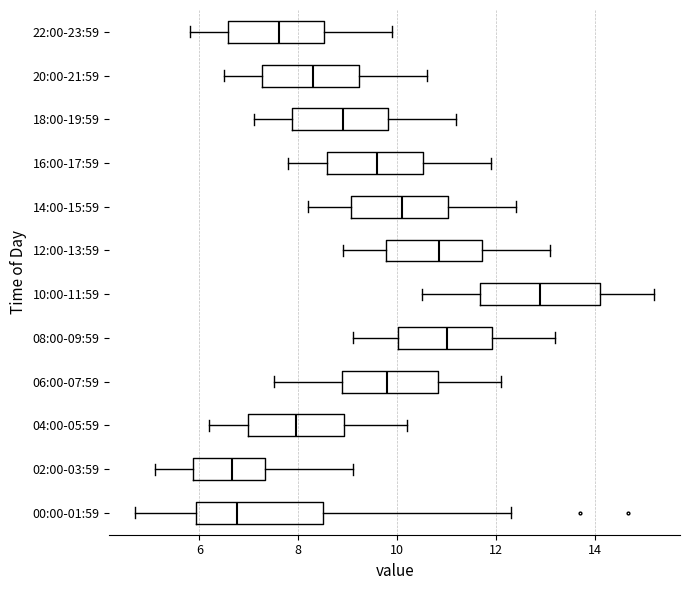

Reading bottom to top, transcribe this box plot: for each box, give where its median line is, the range the box spans, and where its two whiskers end, as read against the x-axis. The values are not printed on the chart, so give them approximately, as read against the axis.

00:00-01:59: median 6.8, box 6.0 to 8.6, whiskers 4.8 to 12.4
02:00-03:59: median 6.6, box 5.8 to 7.4, whiskers 5.2 to 9.2
04:00-05:59: median 8.0, box 7.0 to 9.0, whiskers 6.2 to 10.2
06:00-07:59: median 9.8, box 8.8 to 10.8, whiskers 7.6 to 12.2
08:00-09:59: median 11.0, box 10.0 to 12.0, whiskers 9.2 to 13.2
10:00-11:59: median 13.0, box 11.6 to 14.2, whiskers 10.6 to 15.2
12:00-13:59: median 10.8, box 9.8 to 11.8, whiskers 9.0 to 13.2
14:00-15:59: median 10.2, box 9.0 to 11.0, whiskers 8.2 to 12.4
16:00-17:59: median 9.6, box 8.6 to 10.6, whiskers 7.8 to 12.0
18:00-19:59: median 9.0, box 7.8 to 9.8, whiskers 7.2 to 11.2
20:00-21:59: median 8.4, box 7.2 to 9.2, whiskers 6.6 to 10.6
22:00-23:59: median 7.6, box 6.6 to 8.6, whiskers 5.8 to 10.0